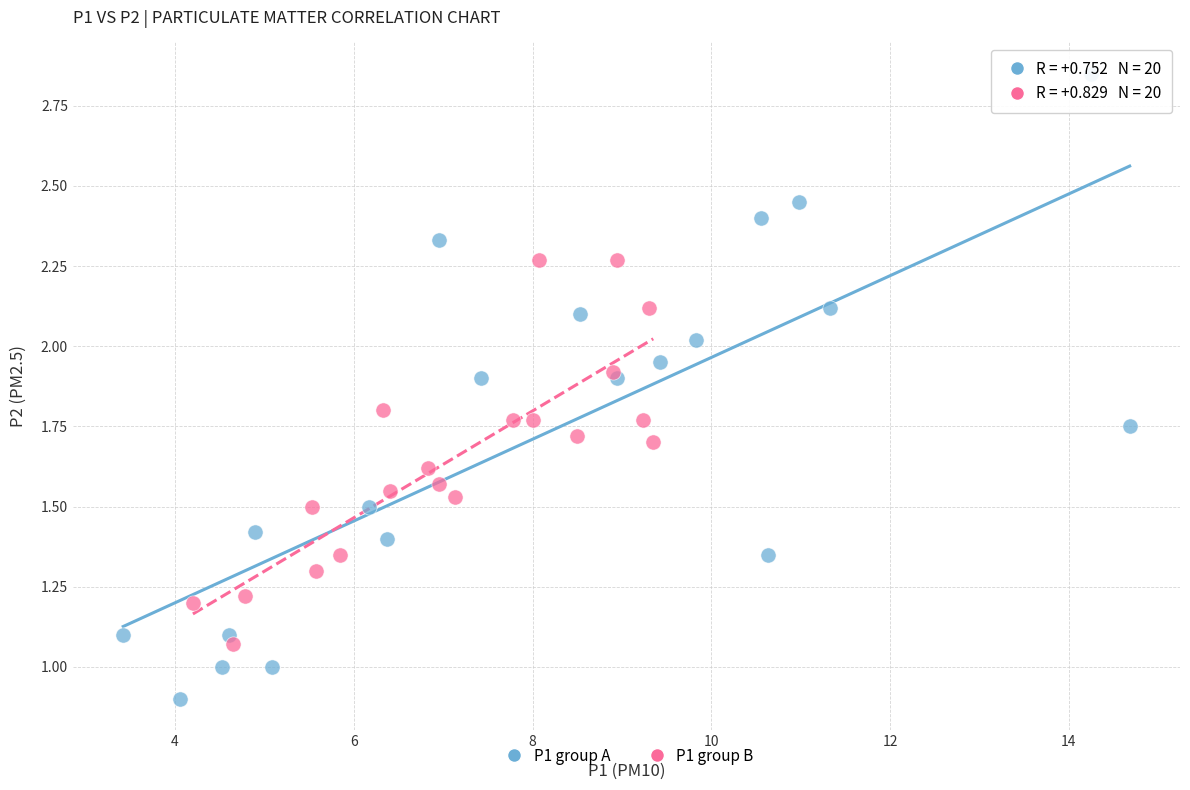

Which series has the widest spread of Y values?

P1 group A